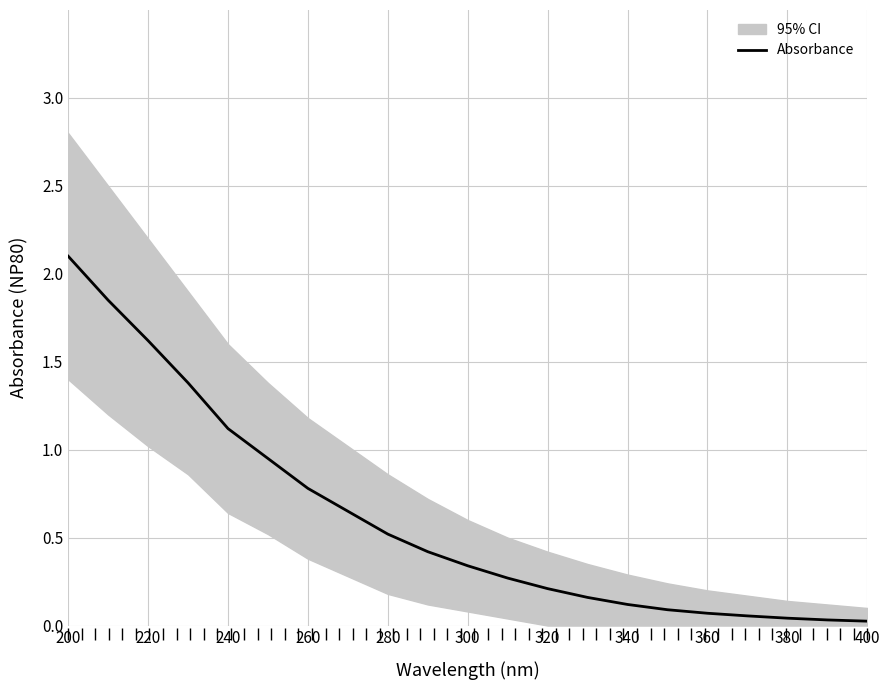

Does the chart have visible grid lines?

Yes